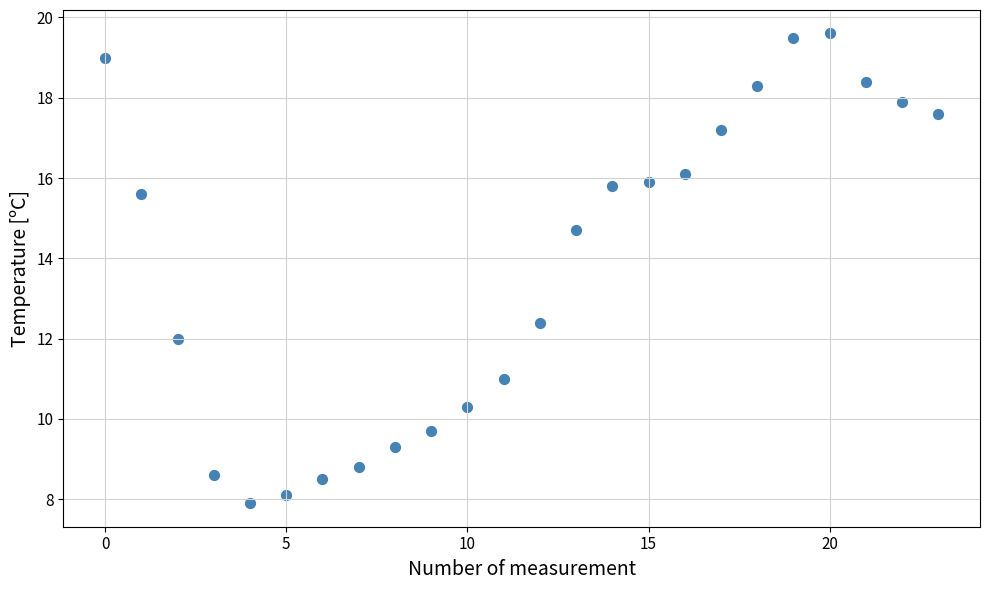

What Y value in the scatter plot is closest to 13?

12.4